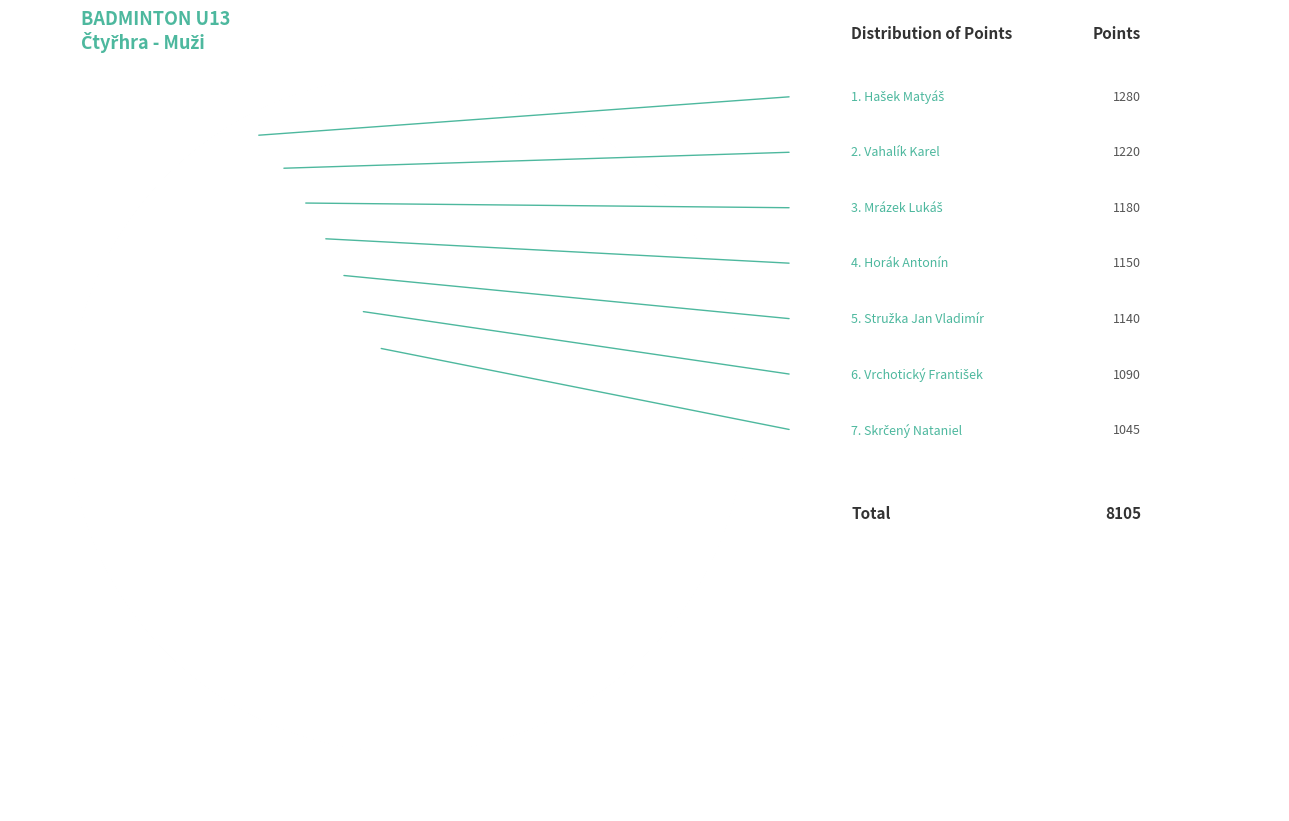

To the nearest percent, what is the difference between the largest and smallest slice percentages?

3%